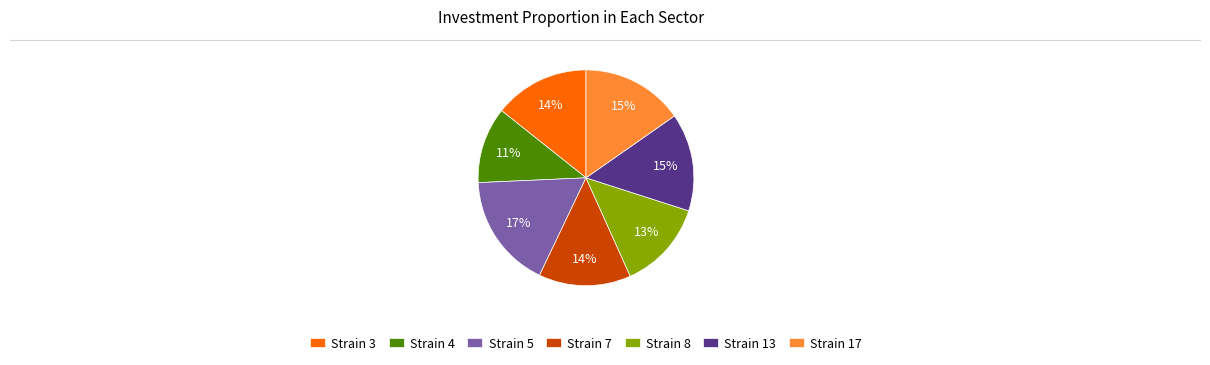

Between Strain 5 and Strain 13, which is larger?

Strain 5